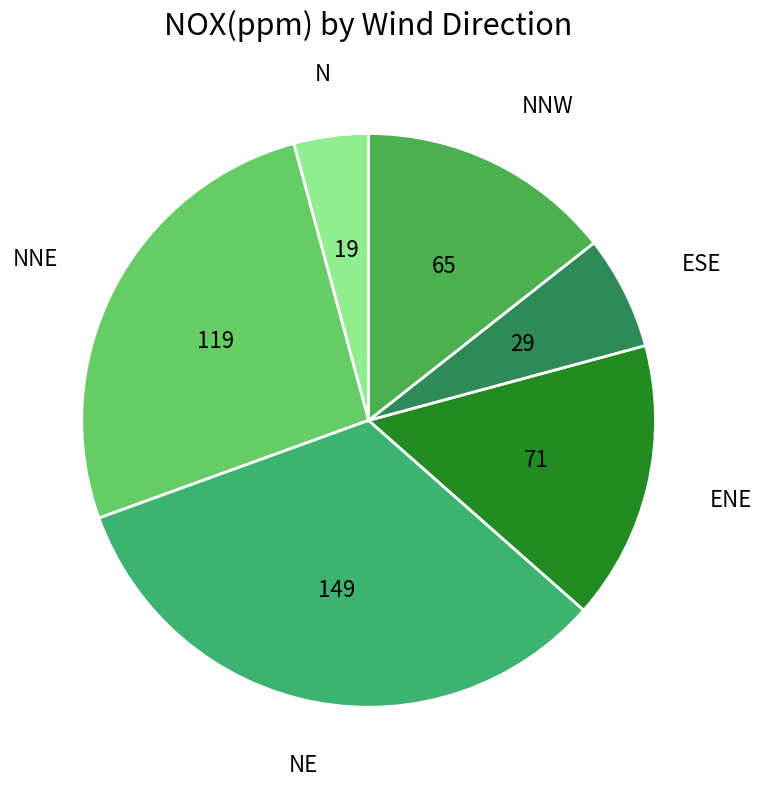

Which category has the biggest portion of the pie?

NE